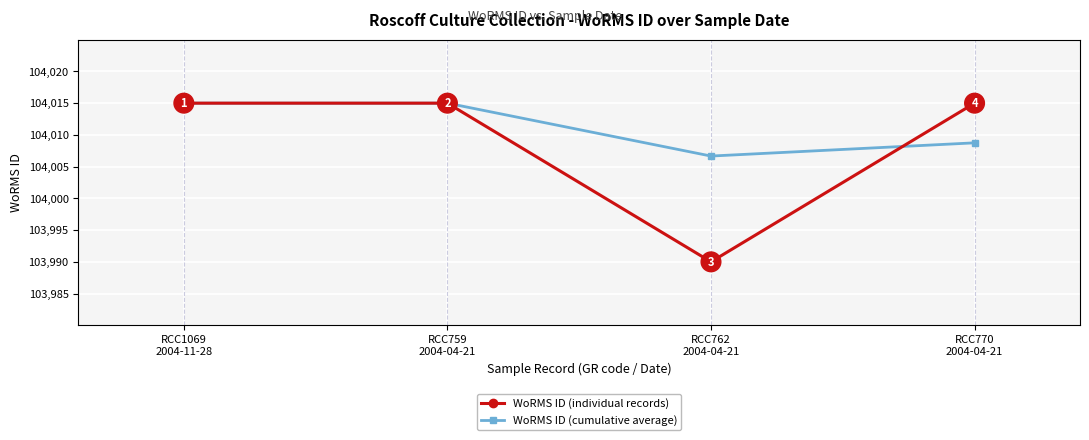

What is the smallest value displayed?

103990.0